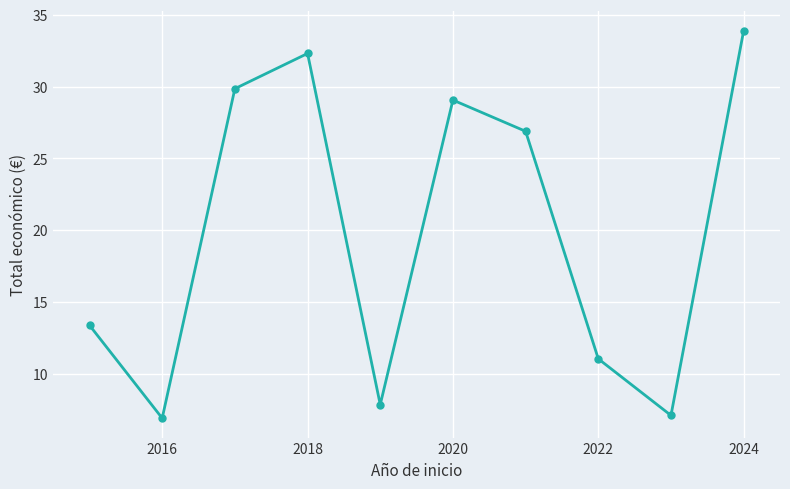

How many data points does each series have?

10